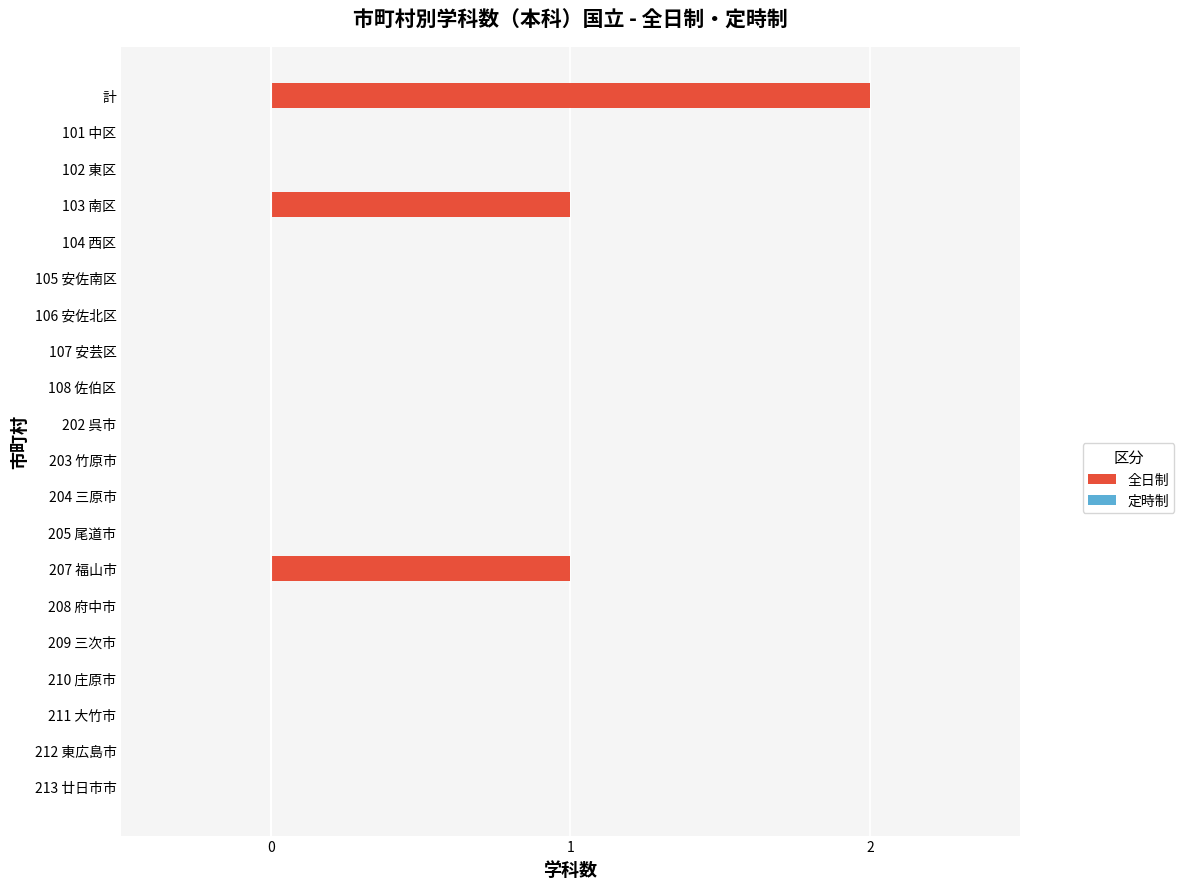

Which series has the largest range (max minus min)?

全日制